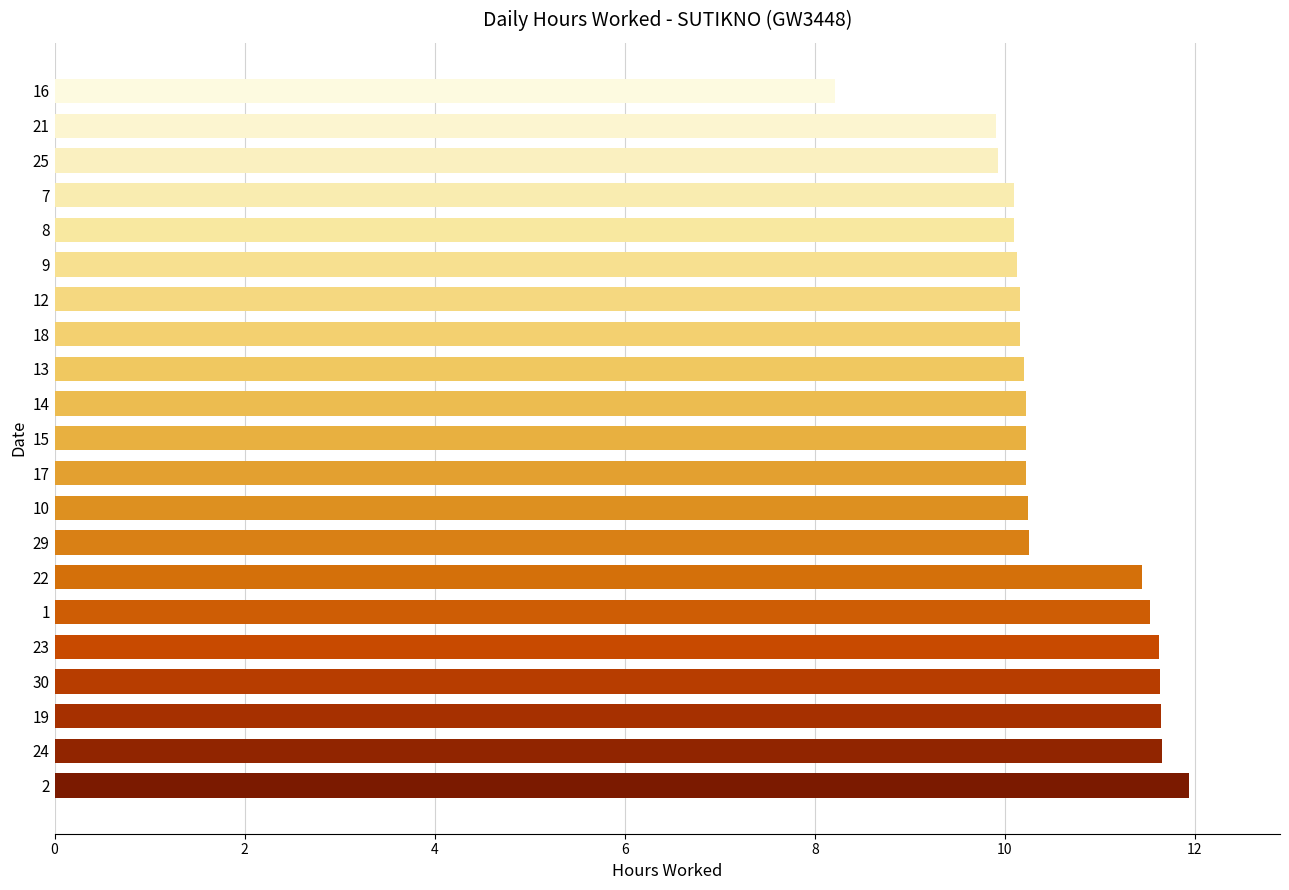

Count the number of data series in this chart.

1